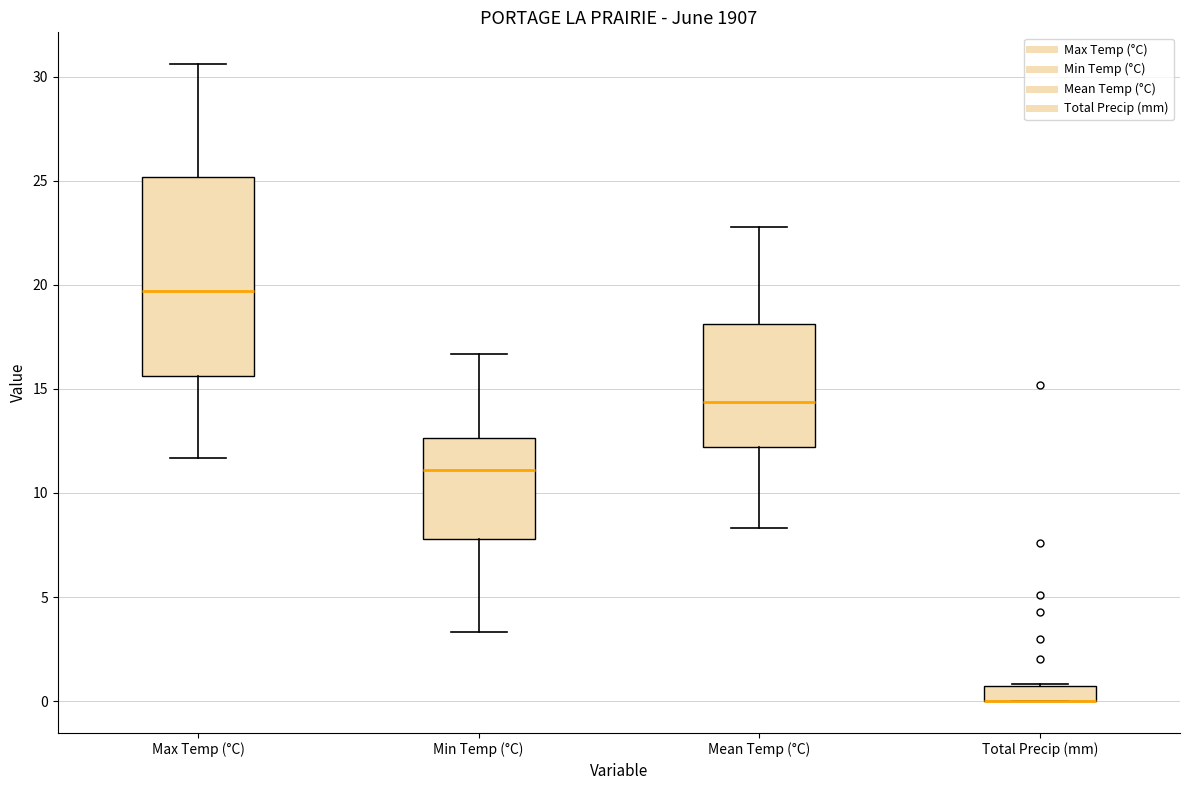

Where does the upper whisker of the box for Max Temp (°C) end on the y-axis? The values are not printed on the chart, so give them approximately, as read against the axis.

30.5